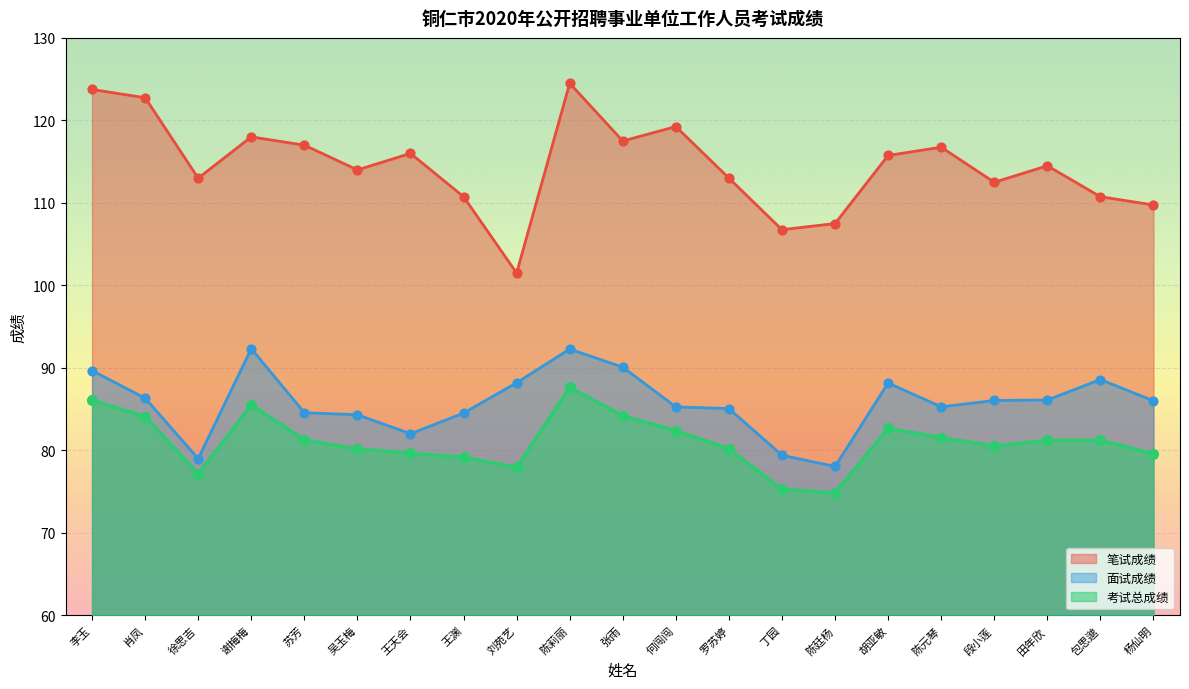

What is the total value across all series at 王天会?

277.7